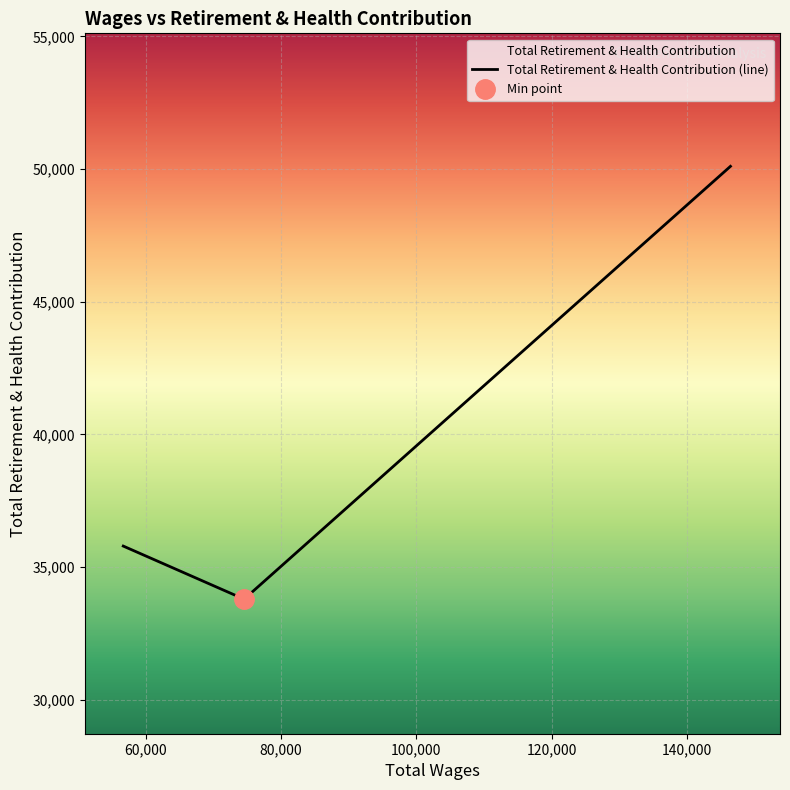

What is the lowest value of the Total Retirement & Health Contribution (line) series?

33796